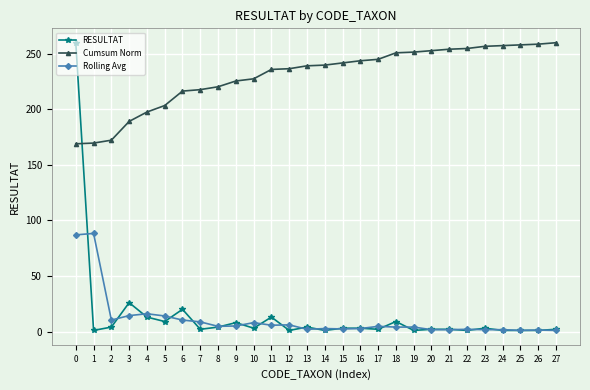

What is the average value of the Cumsum Norm series?

230.2